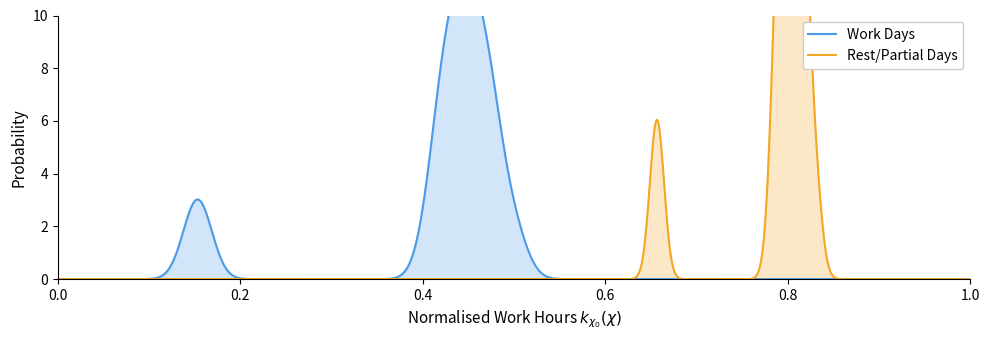

How many lines are shown in the chart?

2